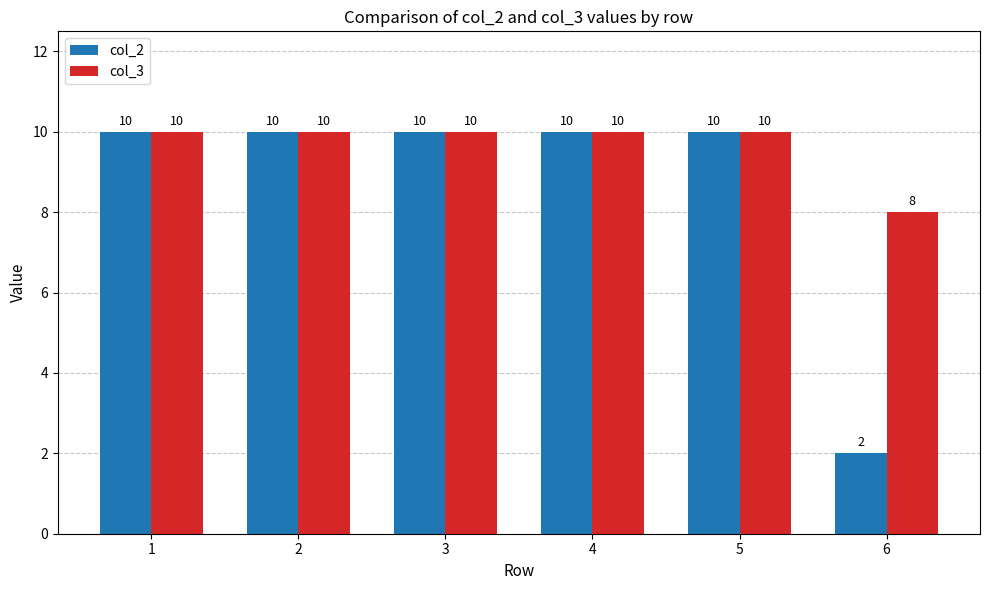

Which category has the lowest value in the col_2 series?

6